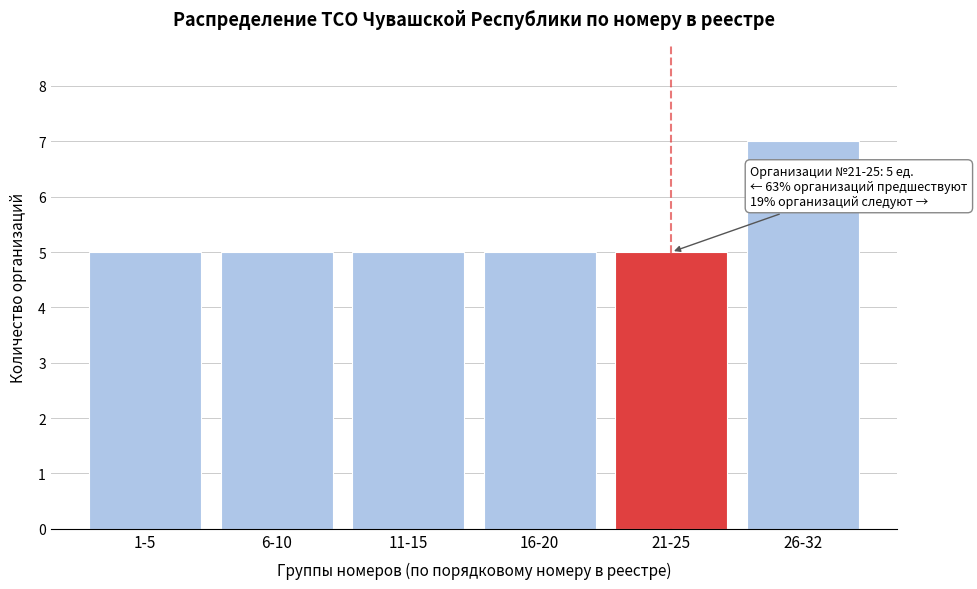

Reading left to right, extract all data points from this chart.

5	5	5	5	5	7